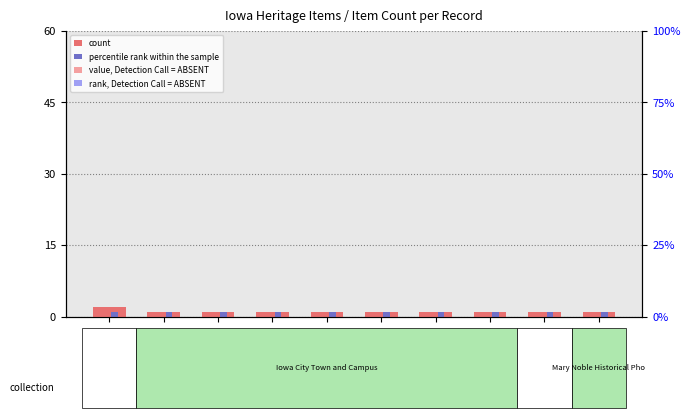

Which series has the widest spread of values?

count